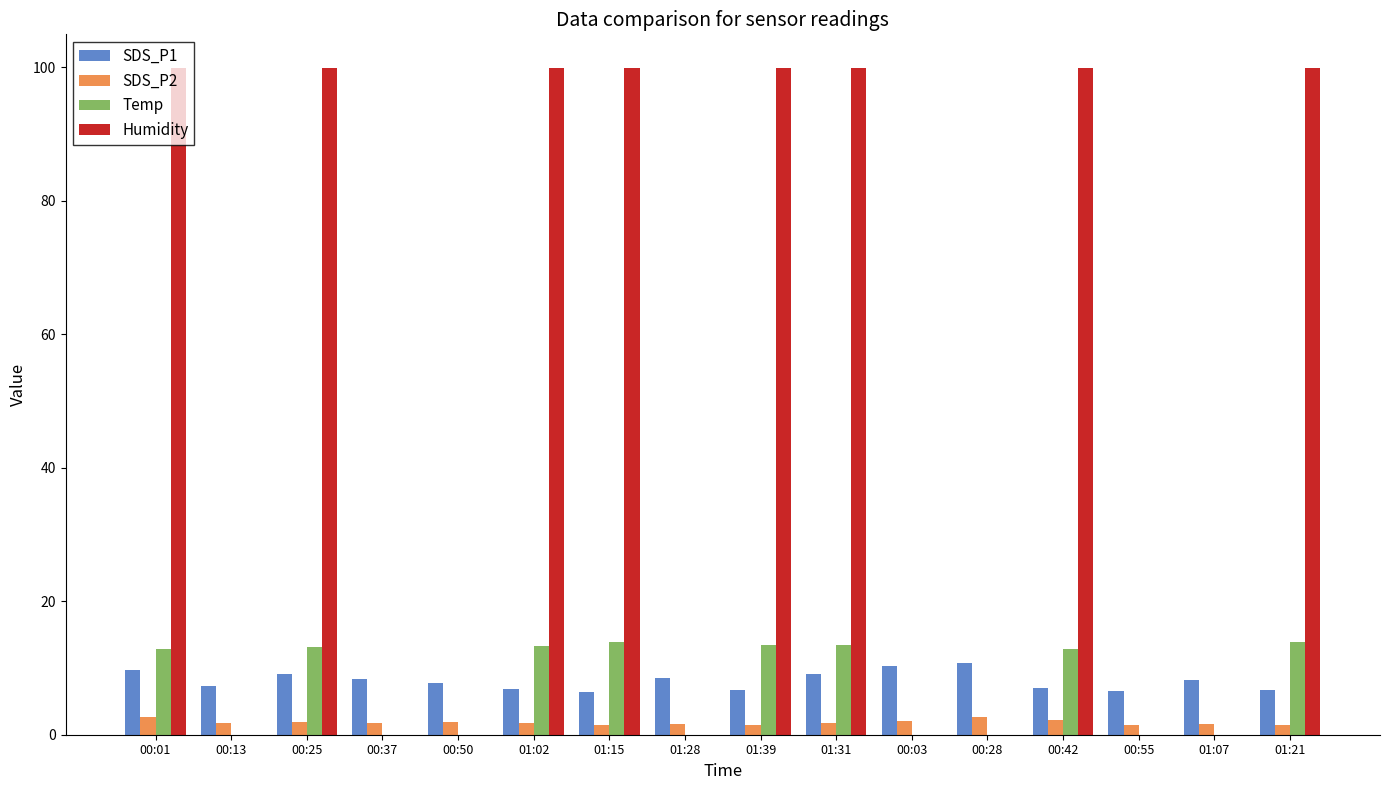

Which series has the largest total across all categories?

Humidity